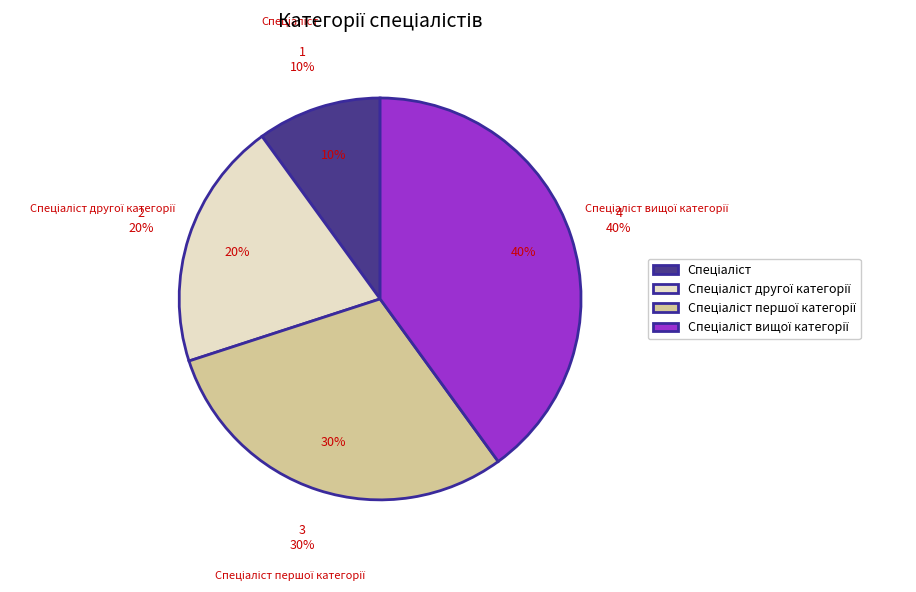

Rank the categories by value from highest to lowest.

Спеціаліст вищої категорії, Спеціаліст першої категорії, Спеціаліст другої категорії, Спеціаліст